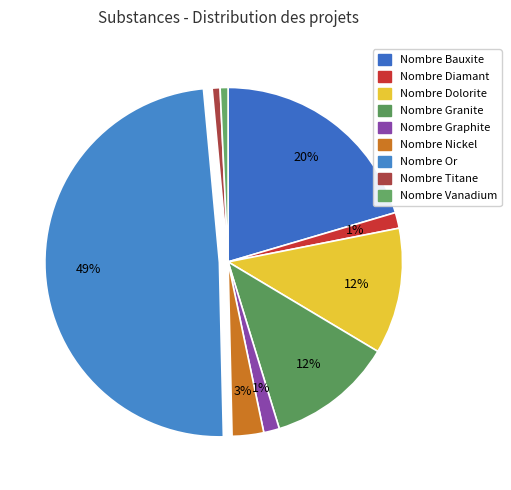

The Nombre Granite slice represents 1% of the pie. True or false?

False